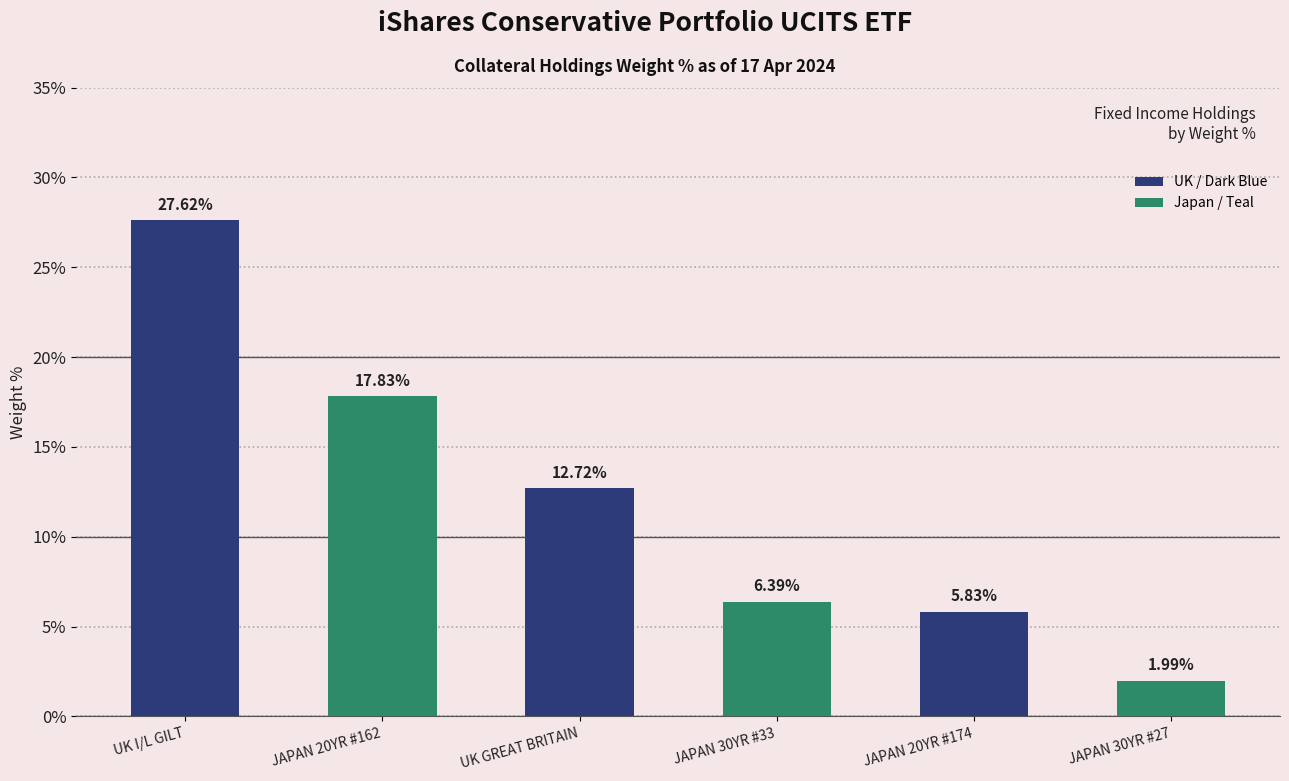

How many data points are less than 12?

3